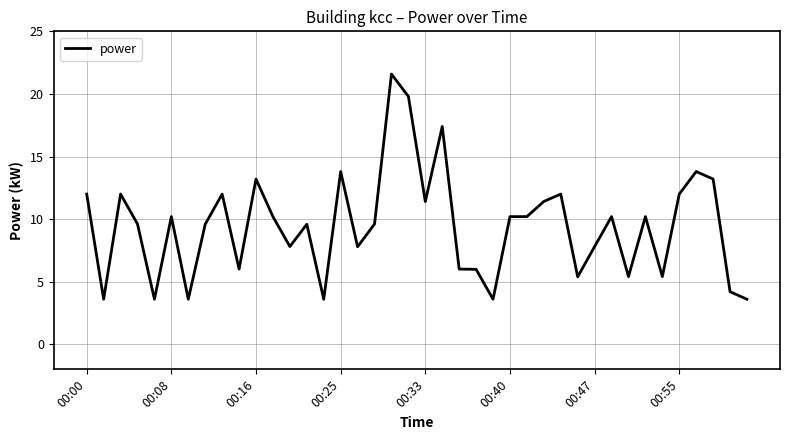

What is the greatest value displayed?

21.6